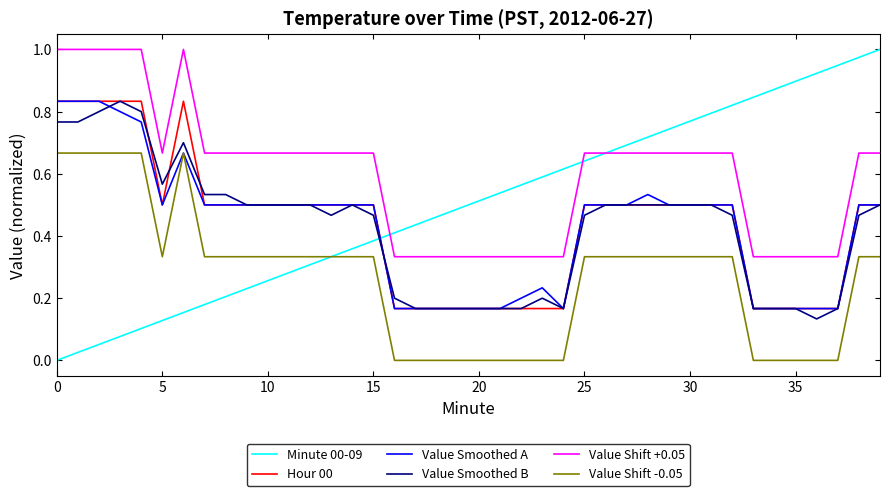

Which series has the widest spread of values?

Minute 00-09